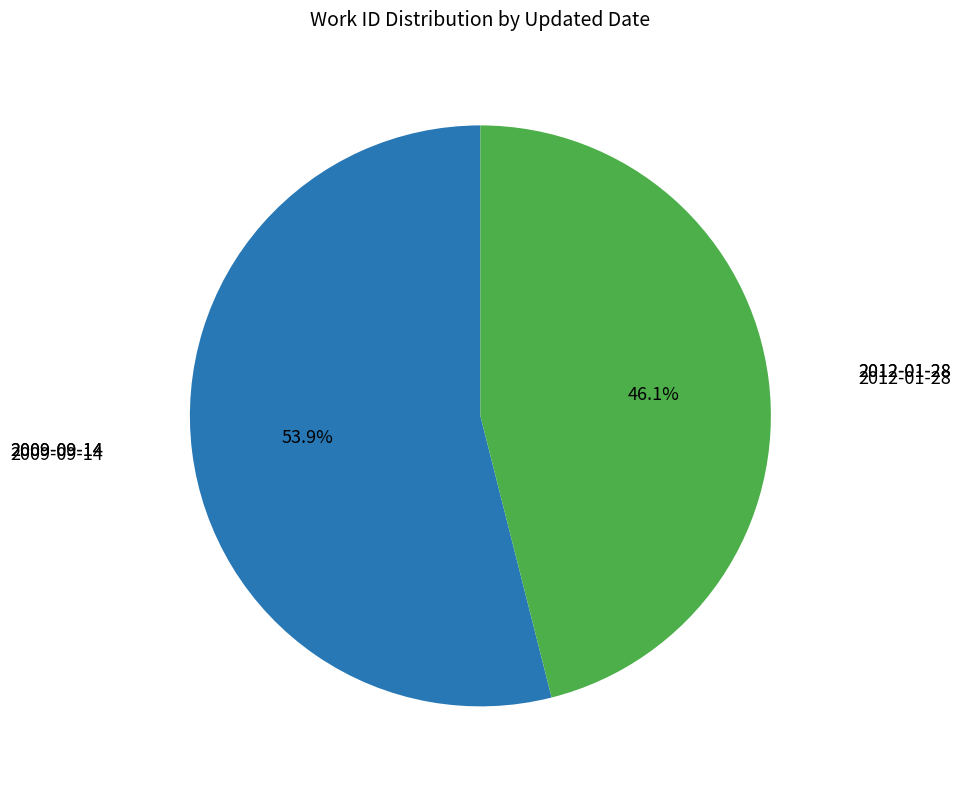

Does any single category account for the majority?

Yes